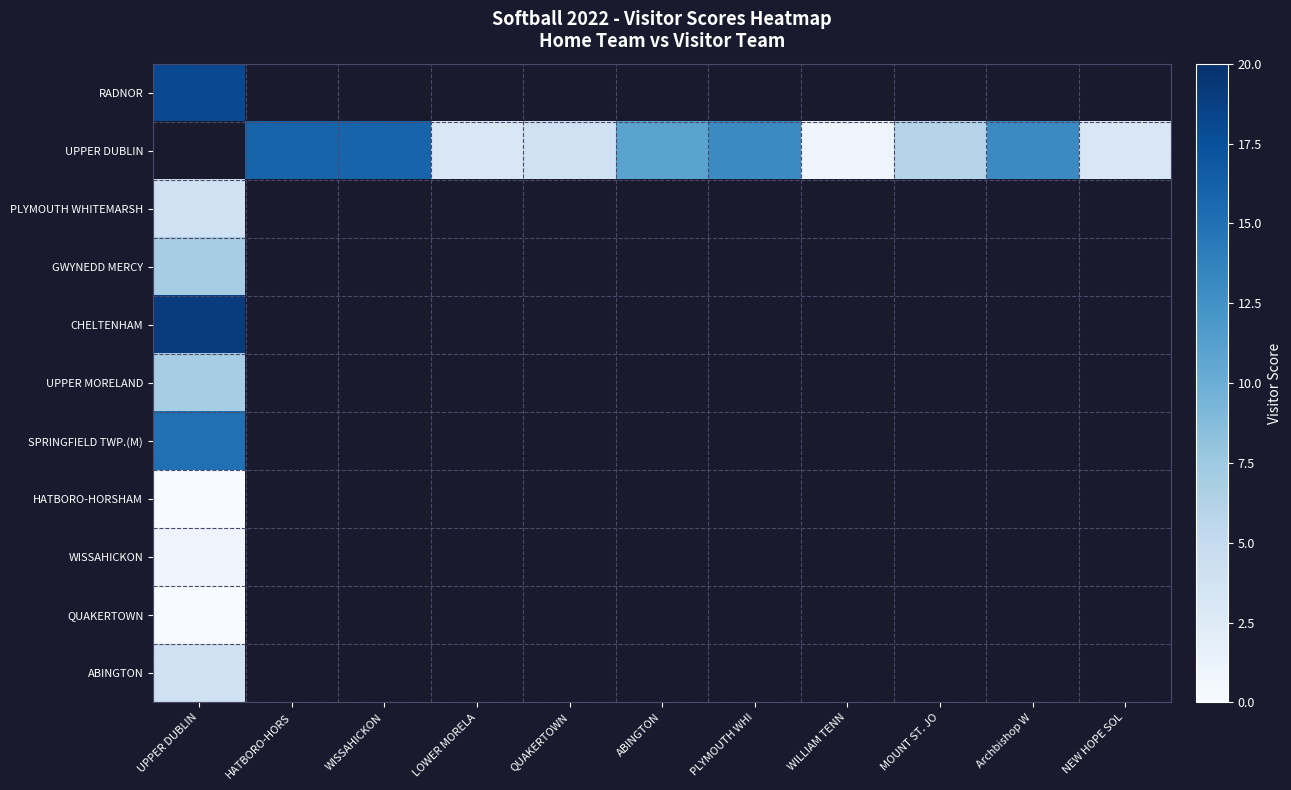

Between ABINGTON and NEW HOPE SOL, which series saw the biggest shift?

UPPER DUBLIN